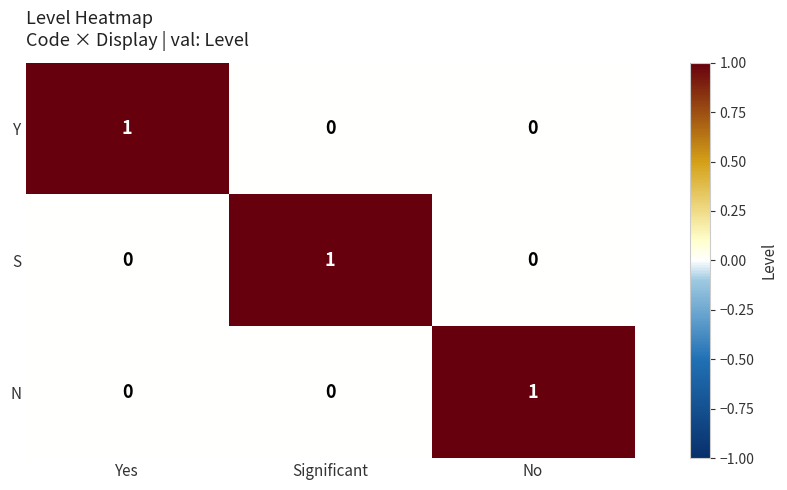

Is it true that S equals 0 at Yes?

True